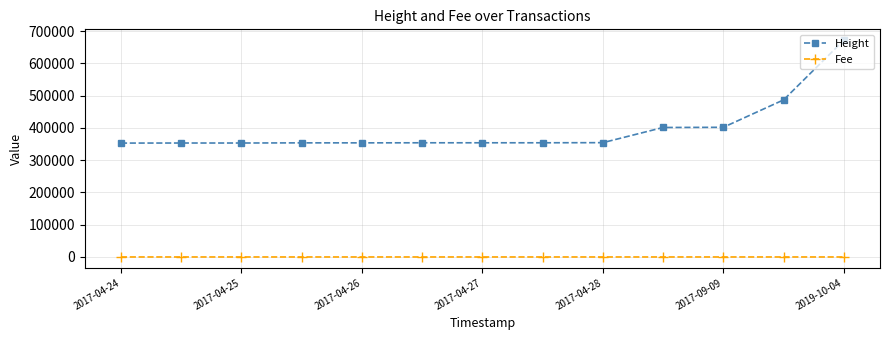

What is the highest value of the Height series?

671802.0